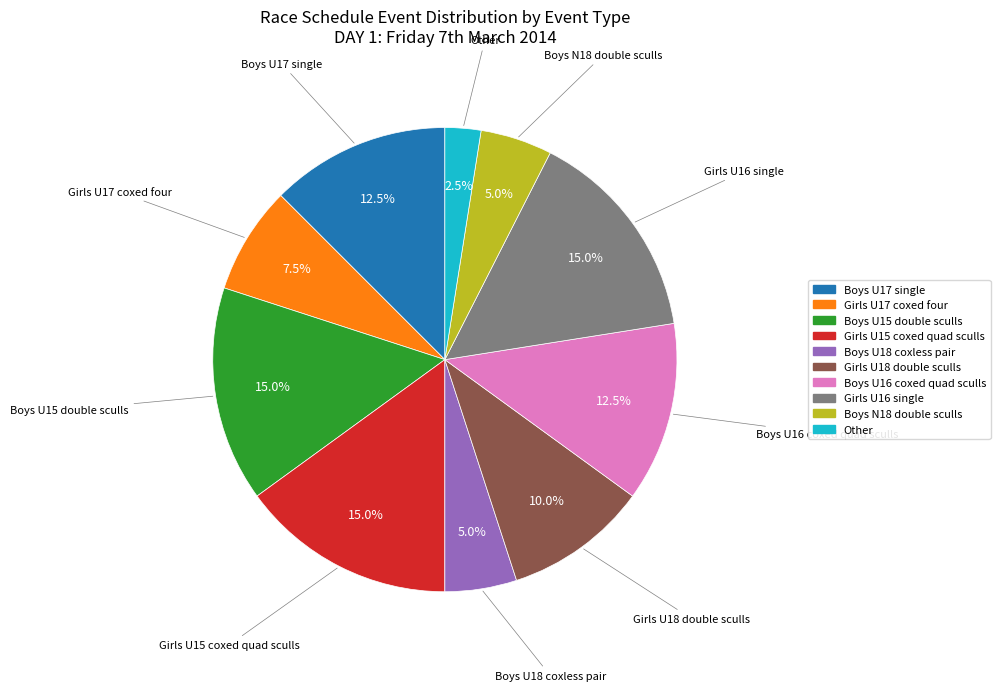

Does Girls U16 single represent more than half of the total?

No